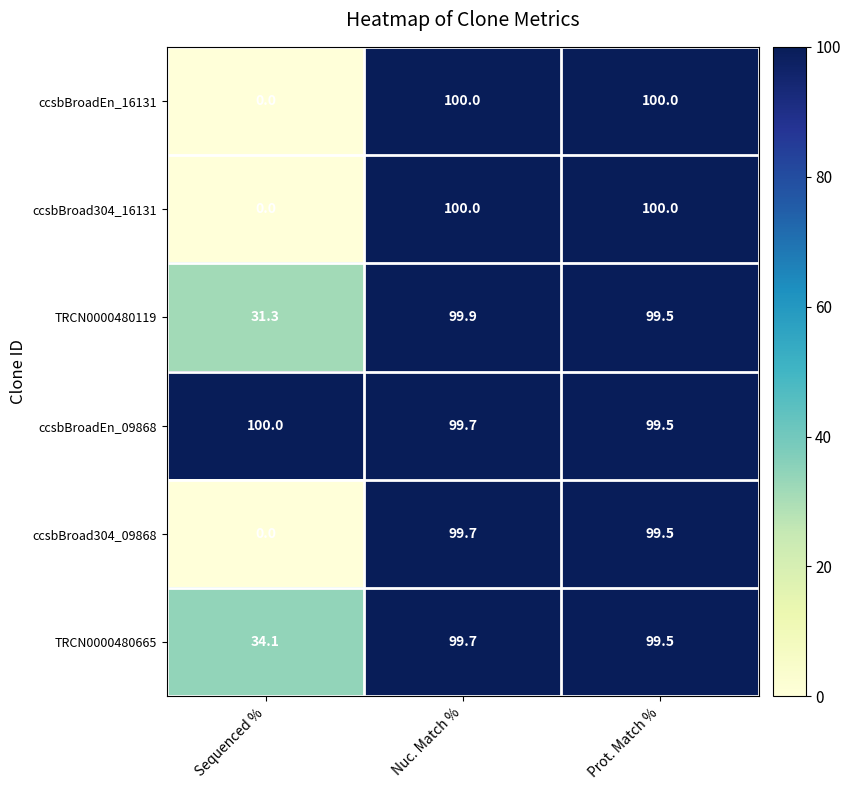

The ccsbBroad304_09868 series shows 0.0 at Sequenced %. True or false?

True